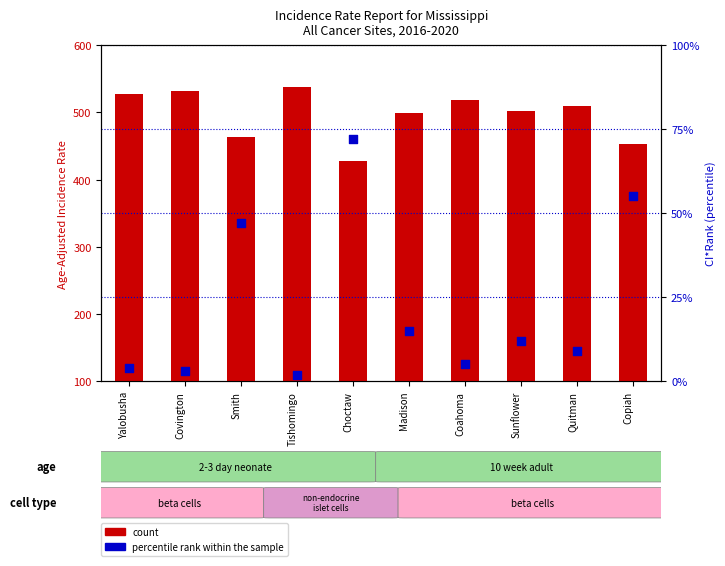

Which series reaches the maximum Y coordinate?

count